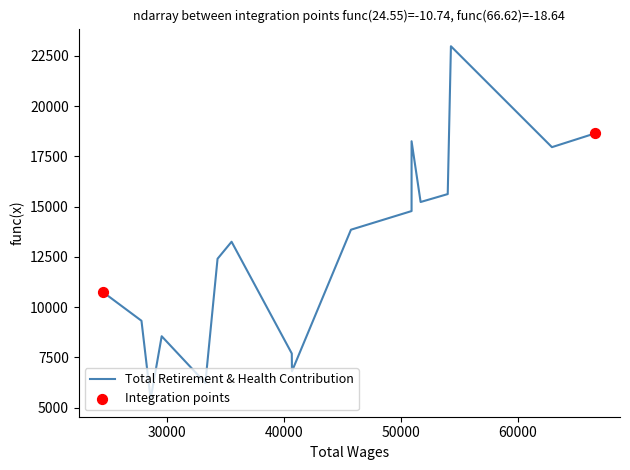

Between 15 and 11, which is larger?

11